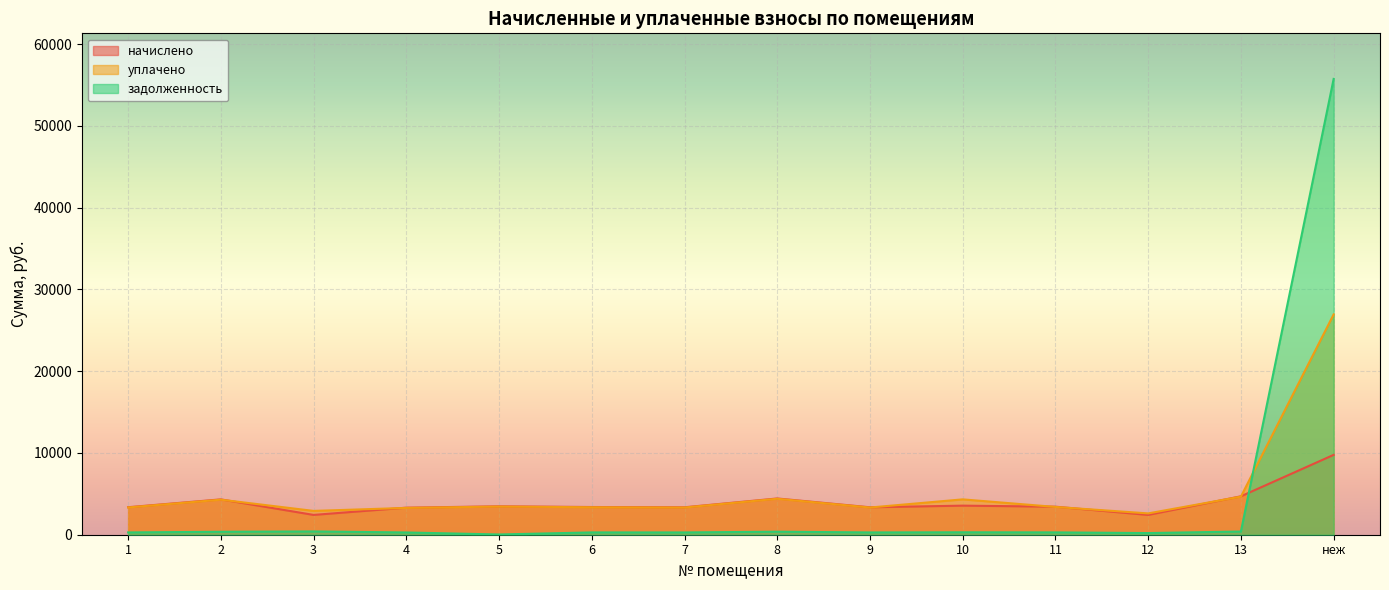

How many distinct data groups are displayed?

3